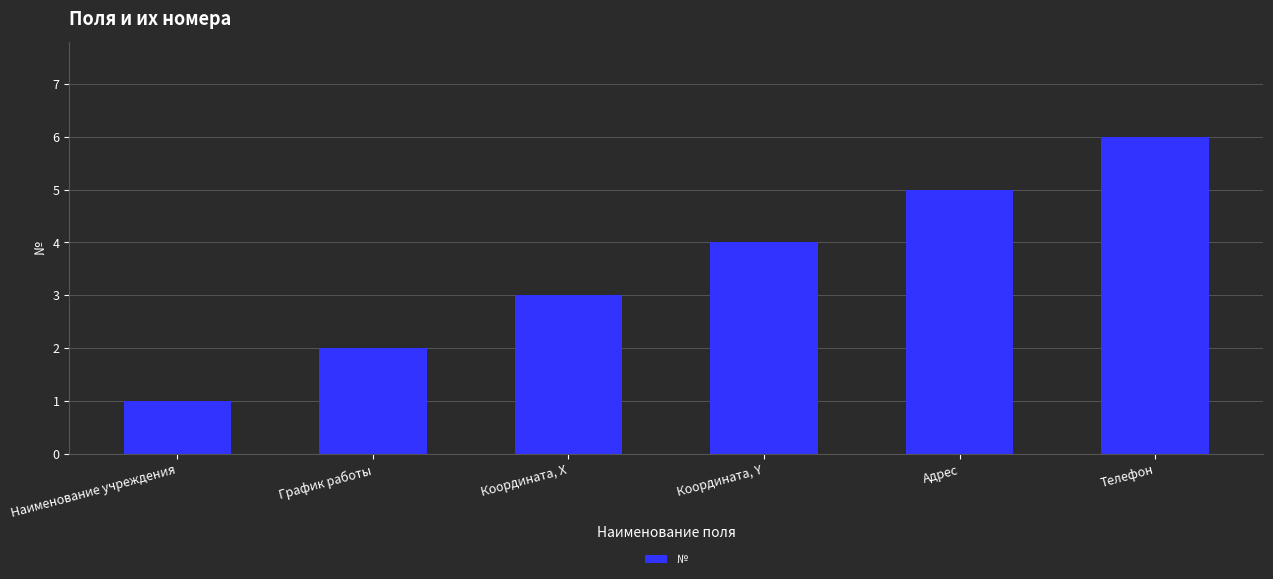

Is it true that the value at Телефон is 6?

True